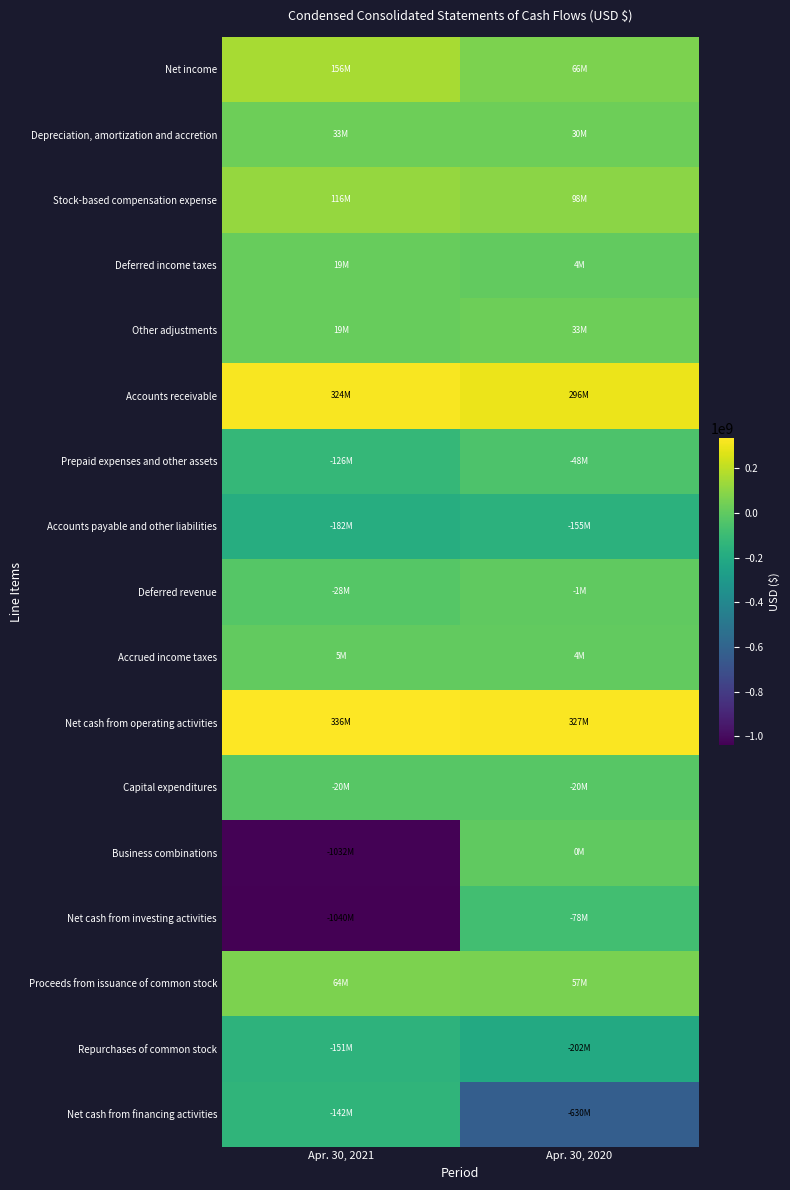

Reading left to right, what are all the values shown in this chart?

Net income: Apr. 30, 2021=155600000	Apr. 30, 2020=66500000
Depreciation, amortization and accretion: Apr. 30, 2021=33000000	Apr. 30, 2020=30000000
Stock-based compensation expense: Apr. 30, 2021=115800000	Apr. 30, 2020=98200000
Deferred income taxes: Apr. 30, 2021=18800000	Apr. 30, 2020=3500000
Other adjustments: Apr. 30, 2021=18600000	Apr. 30, 2020=32700000
Accounts receivable: Apr. 30, 2021=324400000	Apr. 30, 2020=295500000
Prepaid expenses and other assets: Apr. 30, 2021=-125600000	Apr. 30, 2020=-47500000
Accounts payable and other liabilities: Apr. 30, 2021=-182200000	Apr. 30, 2020=-154600000
Deferred revenue: Apr. 30, 2021=-27500000	Apr. 30, 2020=-1100000
Accrued income taxes: Apr. 30, 2021=5200000	Apr. 30, 2020=4100000
Net cash from operating activities: Apr. 30, 2021=336100000	Apr. 30, 2020=327300000
Capital expenditures: Apr. 30, 2021=-20300000	Apr. 30, 2020=-19900000
Business combinations: Apr. 30, 2021=-1031600000	Apr. 30, 2020=0
Net cash from investing activities: Apr. 30, 2021=-1040400000	Apr. 30, 2020=-78000000
Proceeds from issuance of common stock: Apr. 30, 2021=64200000	Apr. 30, 2020=56800000
Repurchases of common stock: Apr. 30, 2021=-151400000	Apr. 30, 2020=-202000000
Net cash from financing activities: Apr. 30, 2021=-142100000	Apr. 30, 2020=-630200000